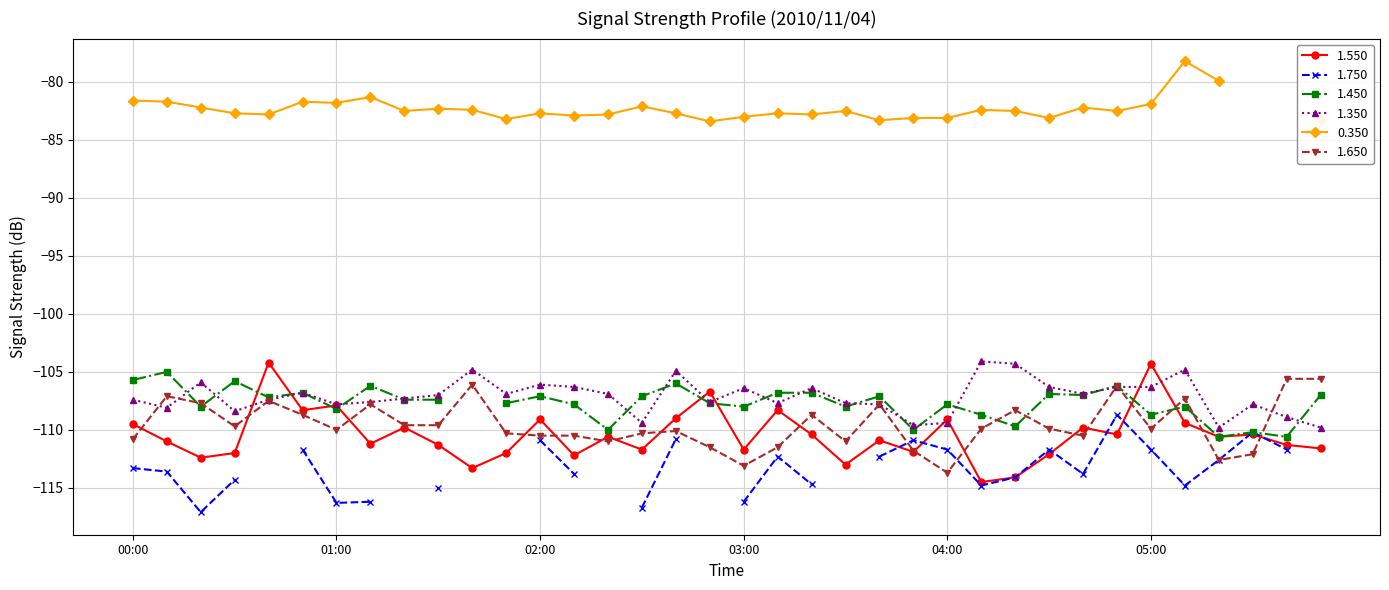

Which series ends up on top after the final intersection of 1.350 and 1.550?

1.350